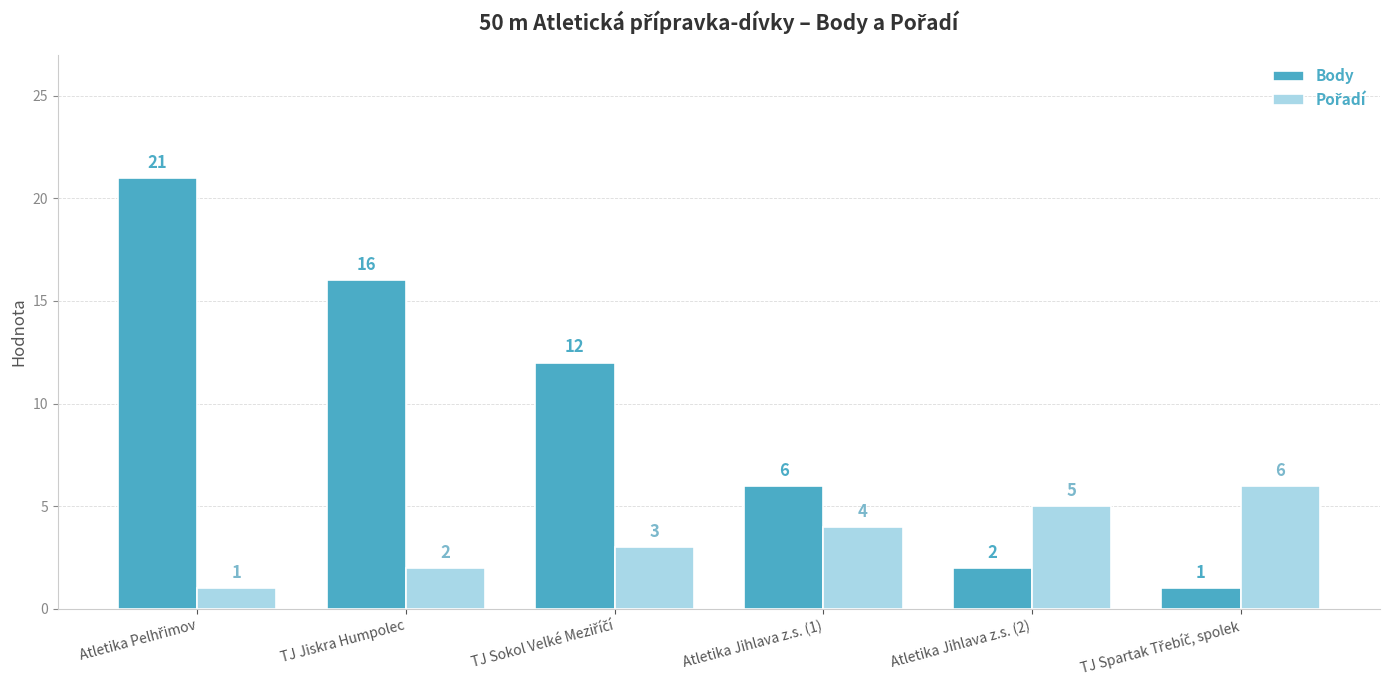

What is the difference between the highest and lowest values at Atletika Jihlava z.s. (2)?

3